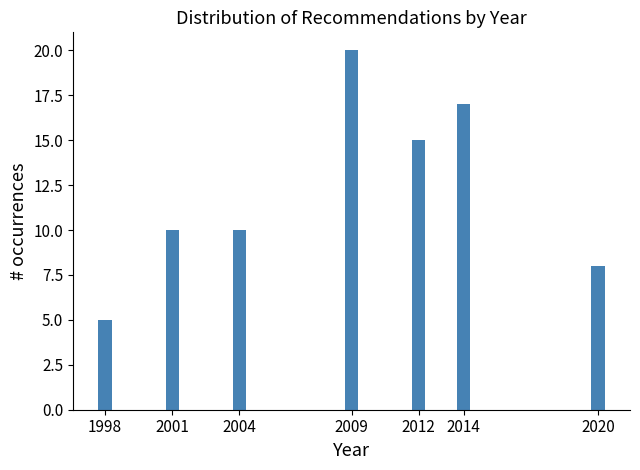

Reading left to right, what are all the values shown in this chart?

1998=5	2001=10	2004=10	2009=20	2012=15	2014=17	2020=8